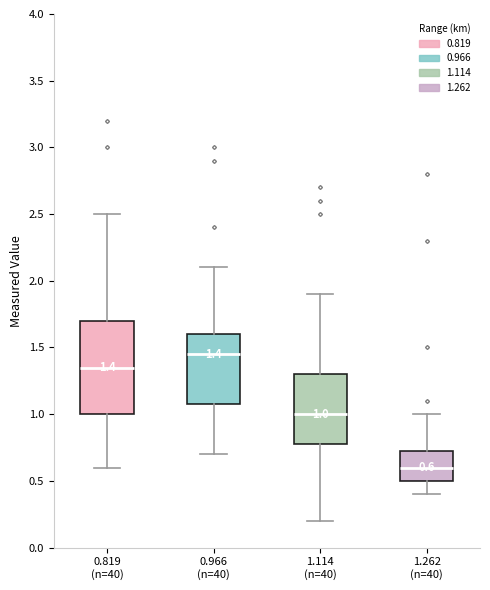

Which box's median line is the lowest?

1.262 (n=40)